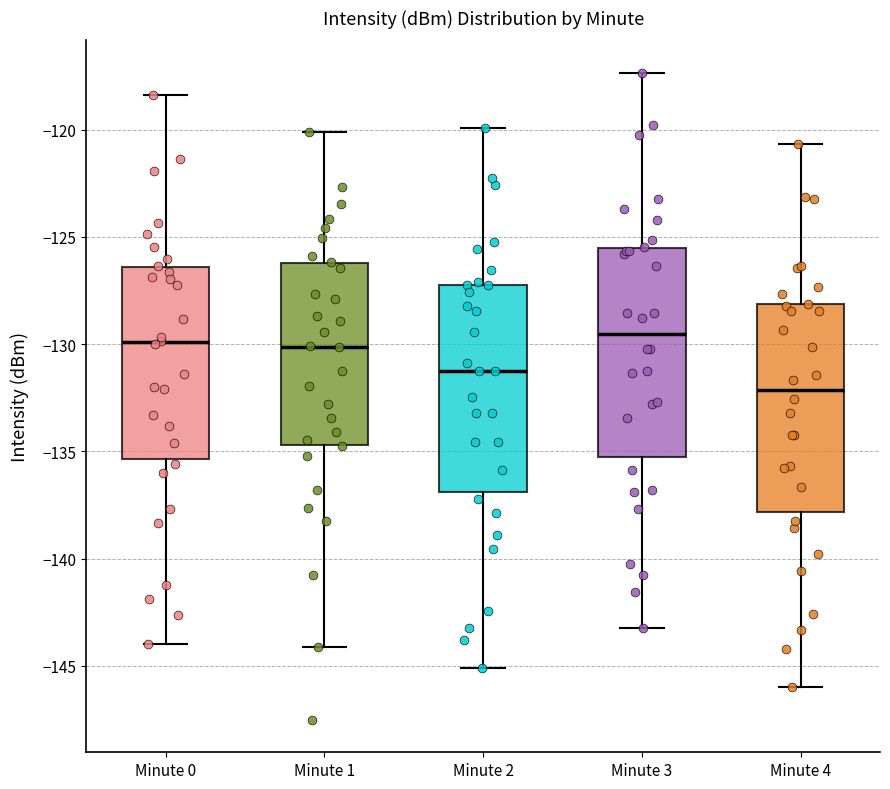

Reading left to right, read every box against the y-axis: the position of its median line, the range the box covers, and the ends of its whiskers. The values are not printed on the chart, so give them approximately, as read against the axis.

Minute 0: median -130.0, box -135.5 to -126.5, whiskers -144.0 to -118.5
Minute 1: median -130.0, box -134.5 to -126.0, whiskers -144.0 to -120.0
Minute 2: median -131.0, box -137.0 to -127.0, whiskers -145.0 to -120.0
Minute 3: median -129.5, box -135.5 to -125.5, whiskers -143.0 to -117.5
Minute 4: median -132.0, box -138.0 to -128.0, whiskers -146.0 to -120.5